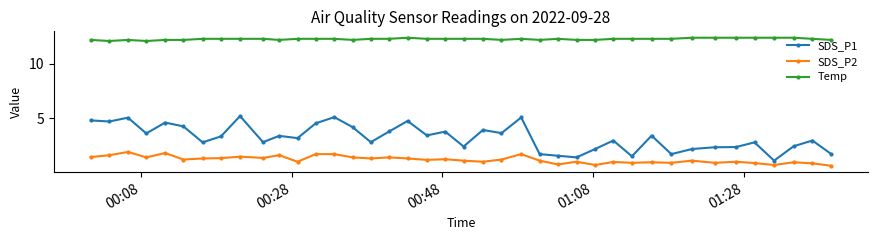

Rank the series by their maximum value, from highest to lowest.

Temp, SDS_P1, SDS_P2